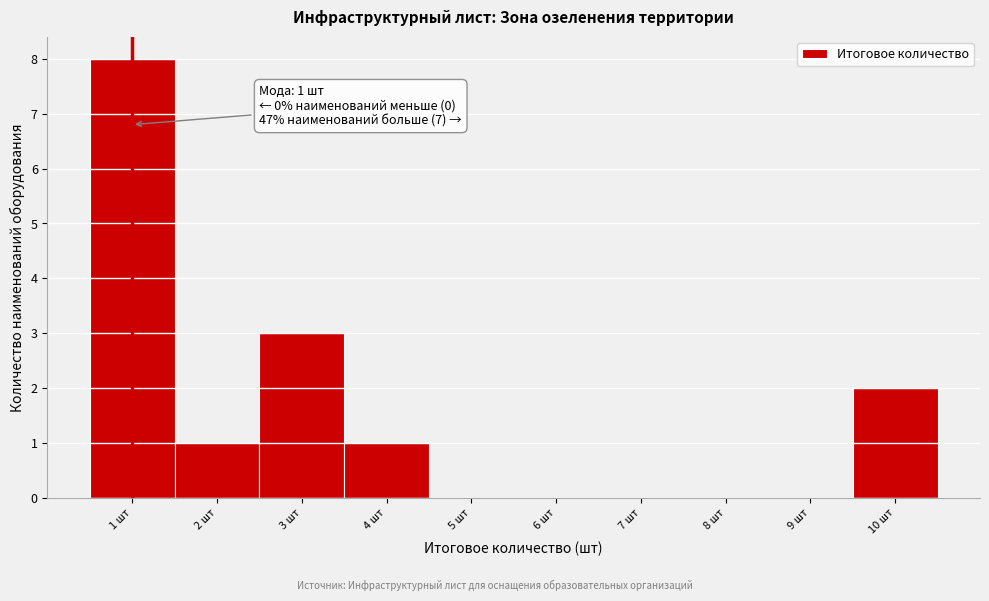

Which range on the x-axis has the tallest bar?

0.5 to 1.5